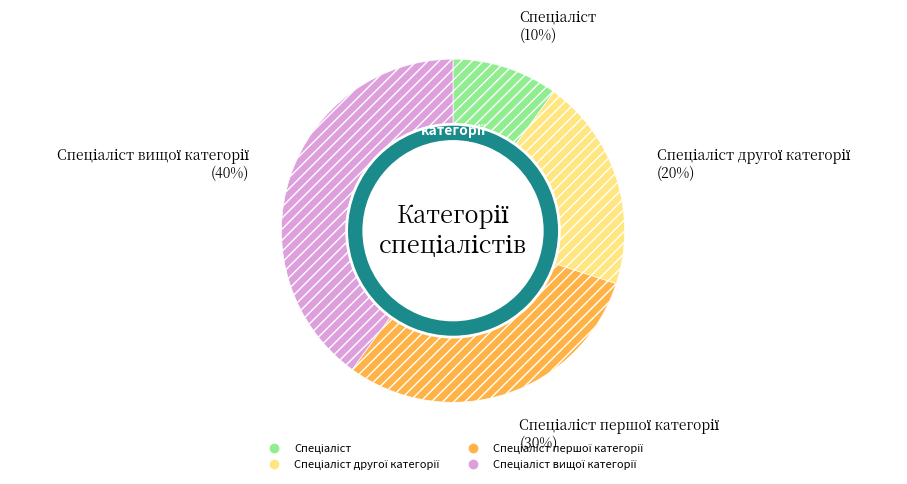

To the nearest percent, what is the average slice percentage?

25%